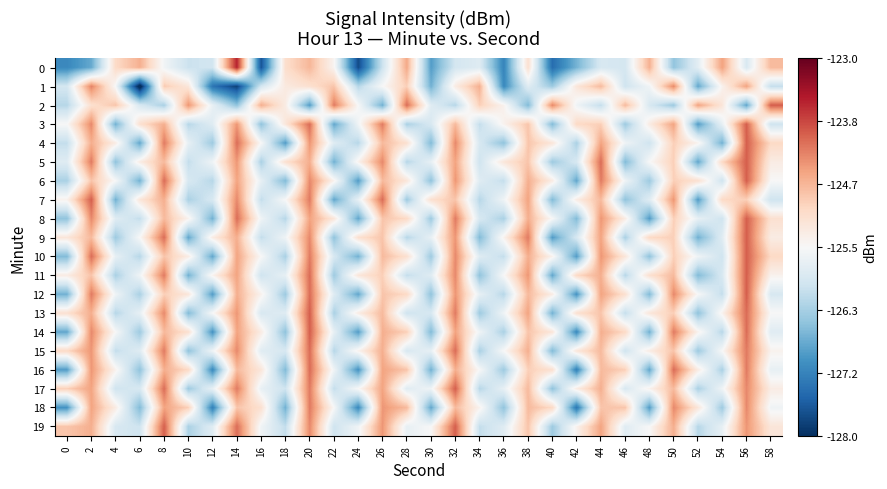

Which category has the highest value across all series?

14